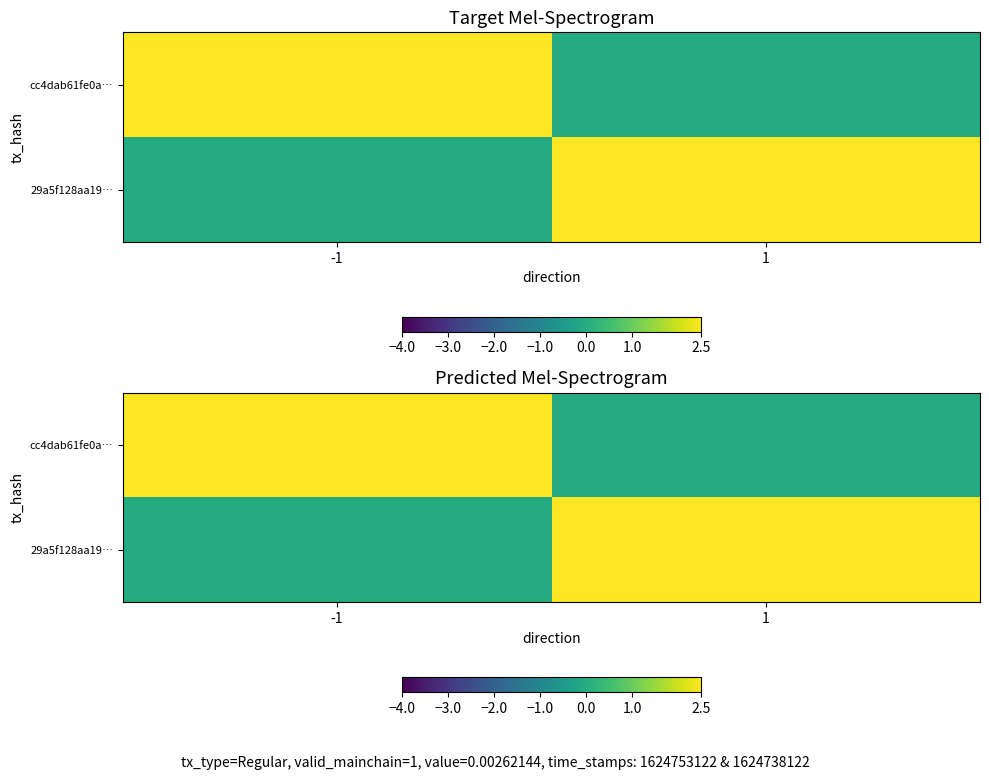

Which has a higher value, -1 or 1?

-1